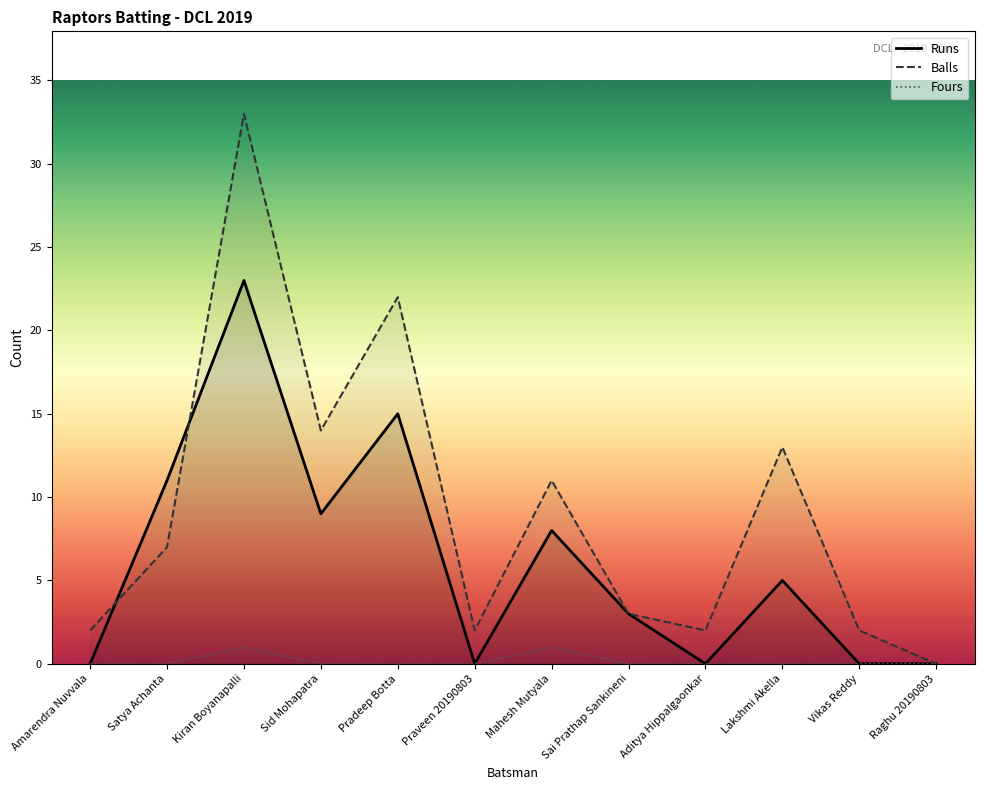

Rank the series by their average value, from lowest to highest.

Fours, Runs, Balls